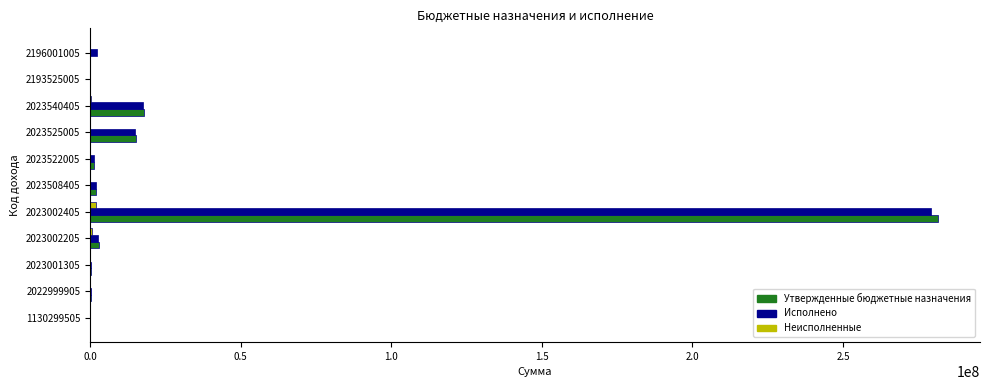

At which category is the sum across all series the highest?

2023002405